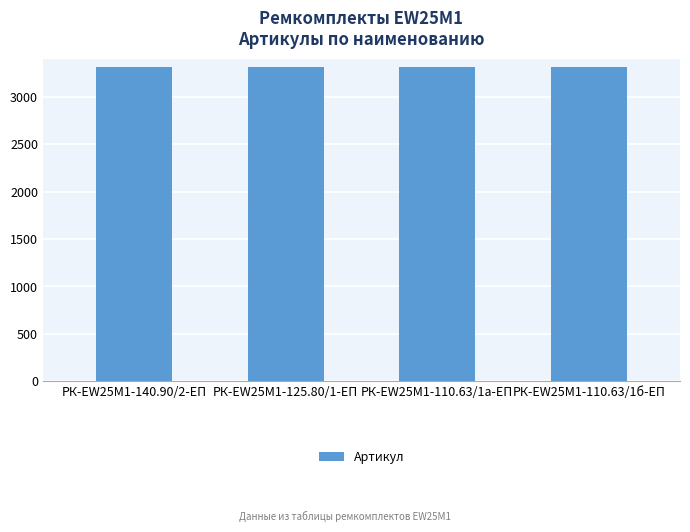

What is the maximum value shown in the chart?

3311